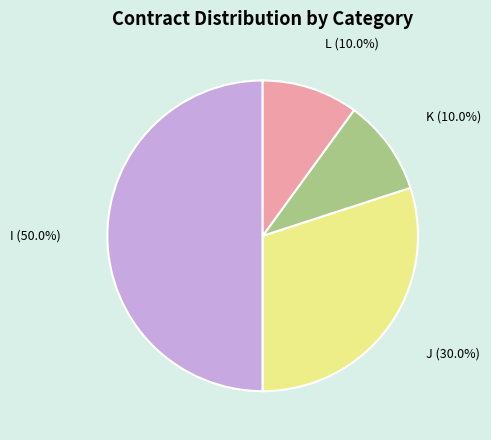

Which category has the biggest portion of the pie?

I